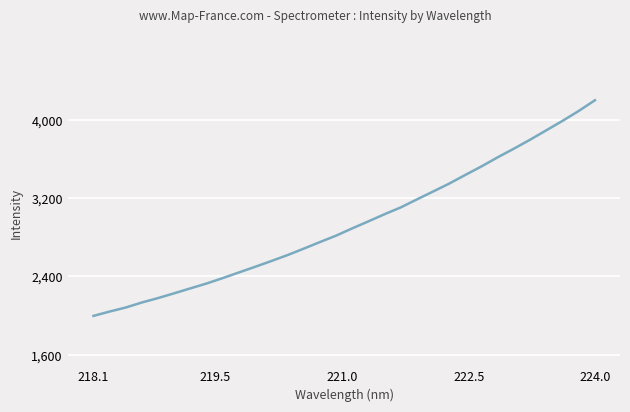

What is the minimum value shown in the chart?

1997.5